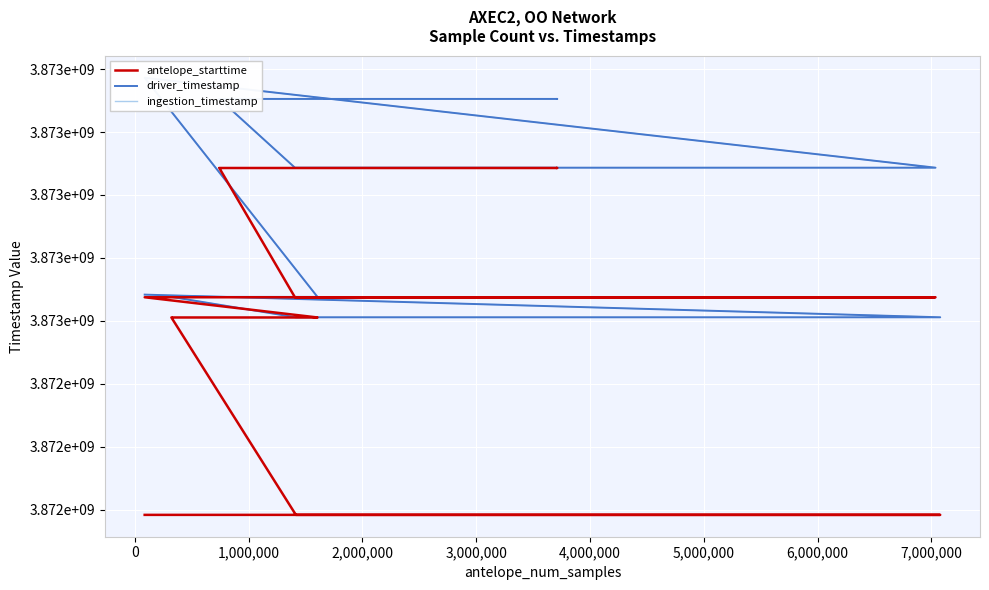

True or false: ingestion_timestamp and driver_timestamp cross at least once.

False